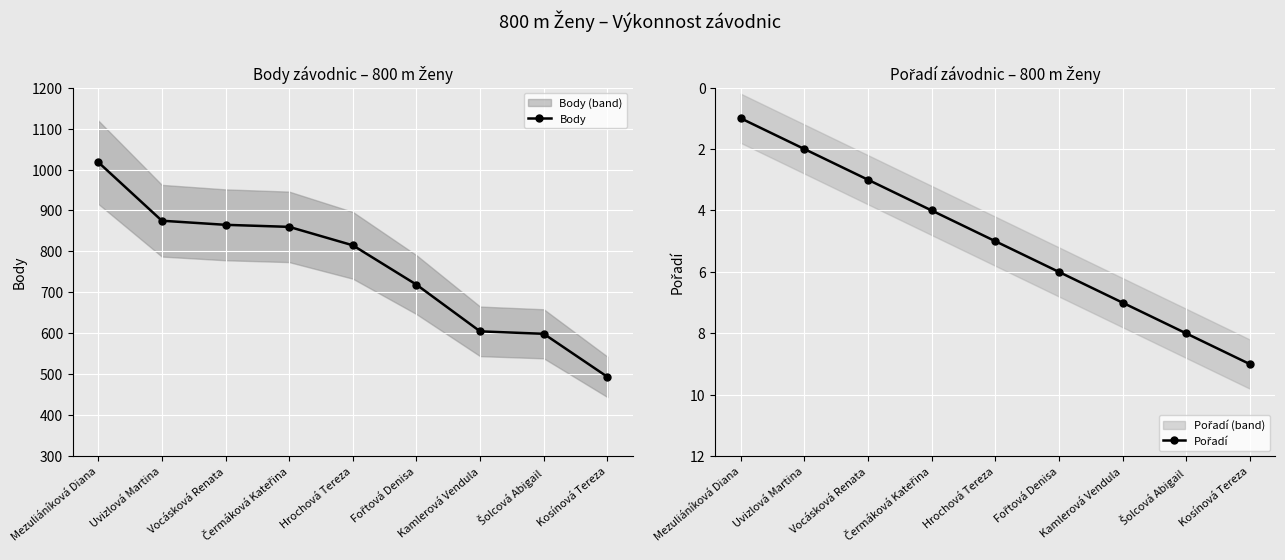

Reading left to right, transcribe all the data shown in this chart.

Body: 1018	875	865	860	815	719	605	599	494
Pořadí: 1	2	3	4	5	6	7	8	9